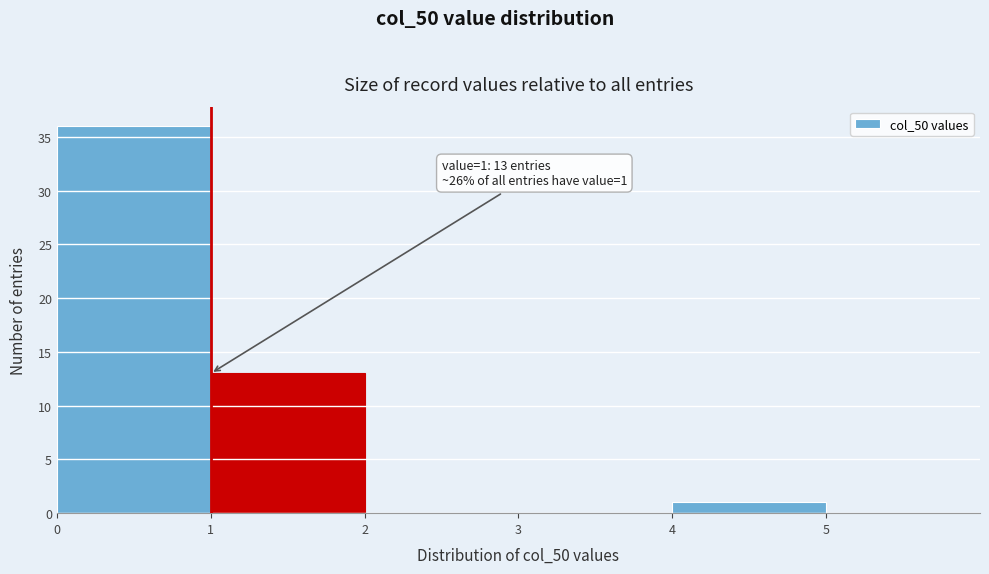

Over which range of the x-axis is the bar tallest?

0 to 1